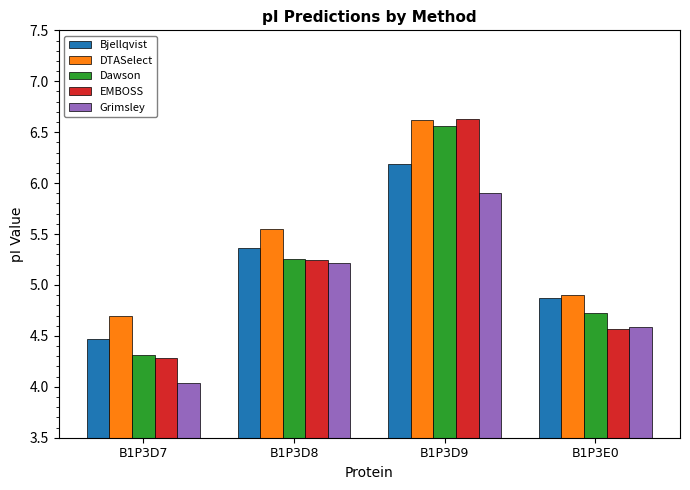

Is the value of Bjellqvist at B1P3E0 greater than the value of DTASelect at B1P3D7?

Yes